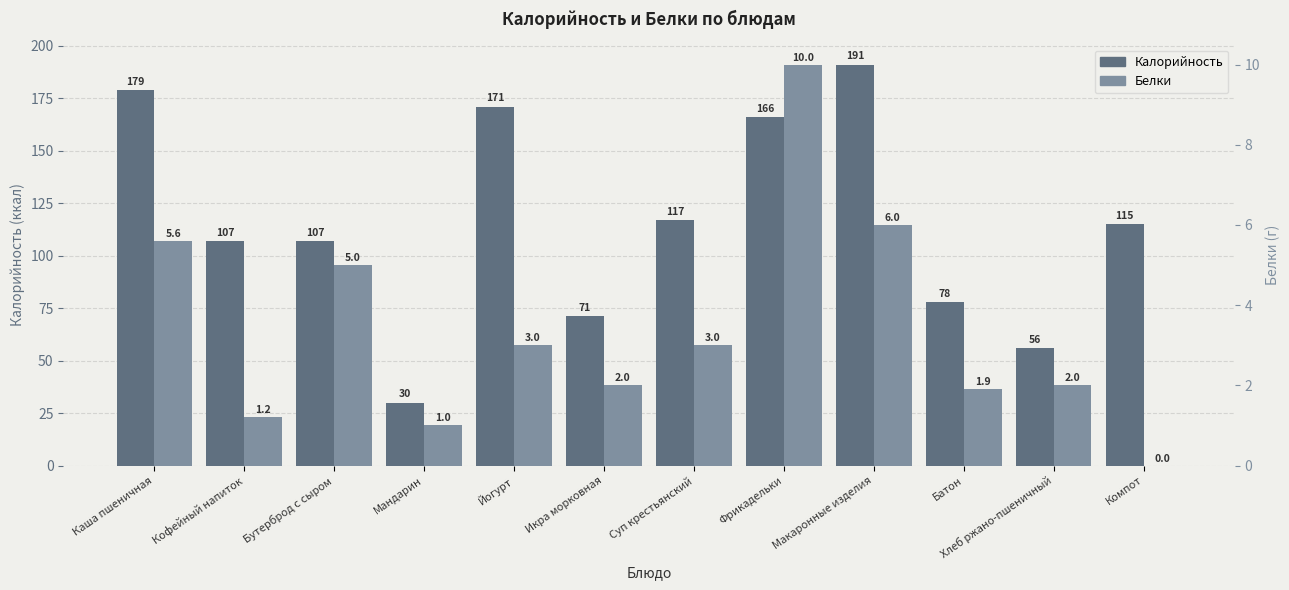

What is the difference between the maximum and minimum values in the Калорийность series?

161.0